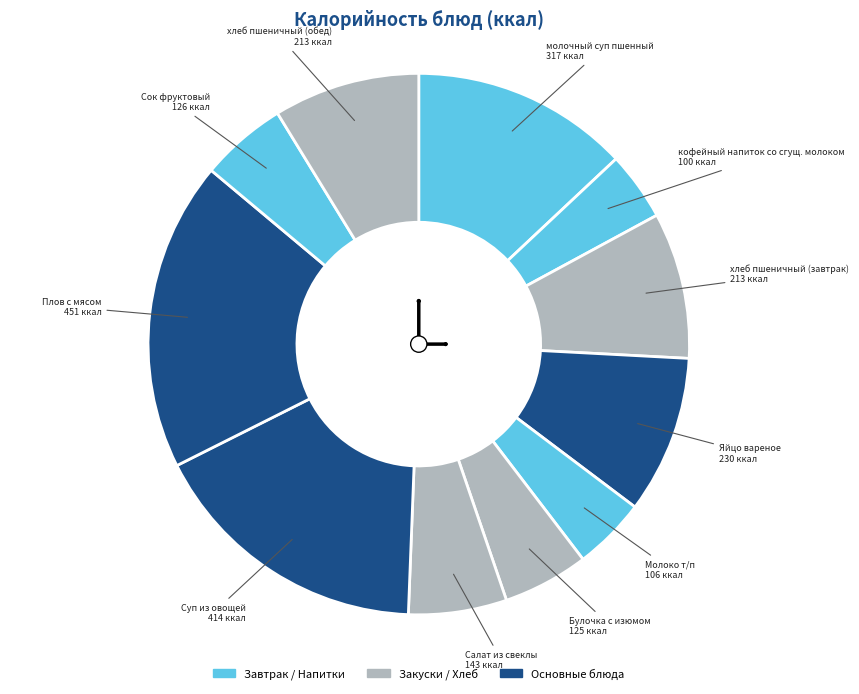

Count the number of slices in the pie.

11